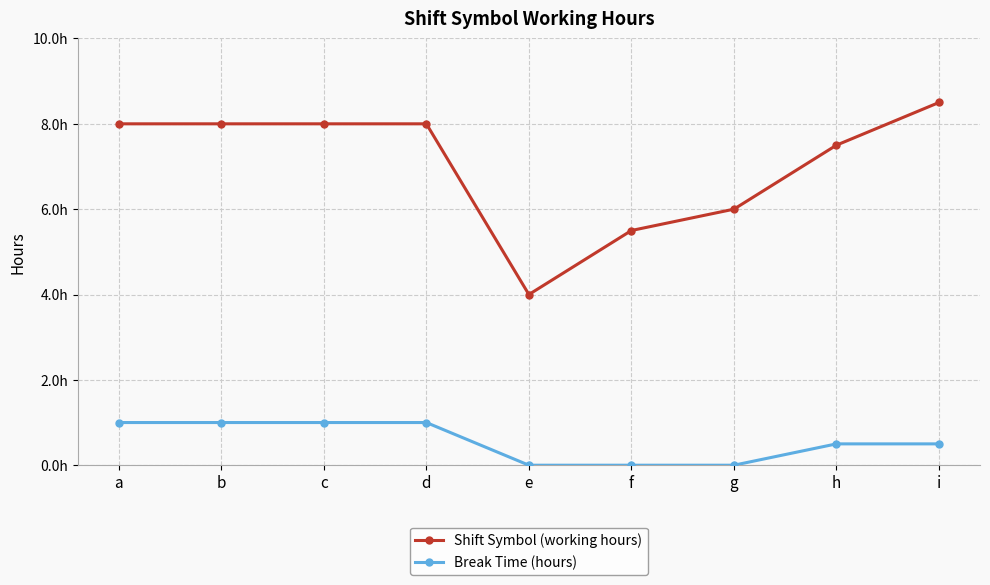

At which category is the sum across all series the highest?

a